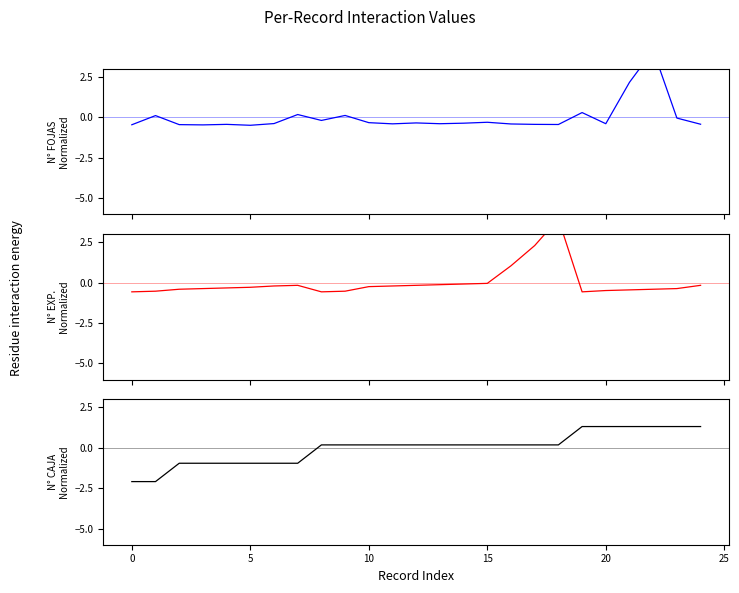

At how many categories does at least one series exceed 3?

2